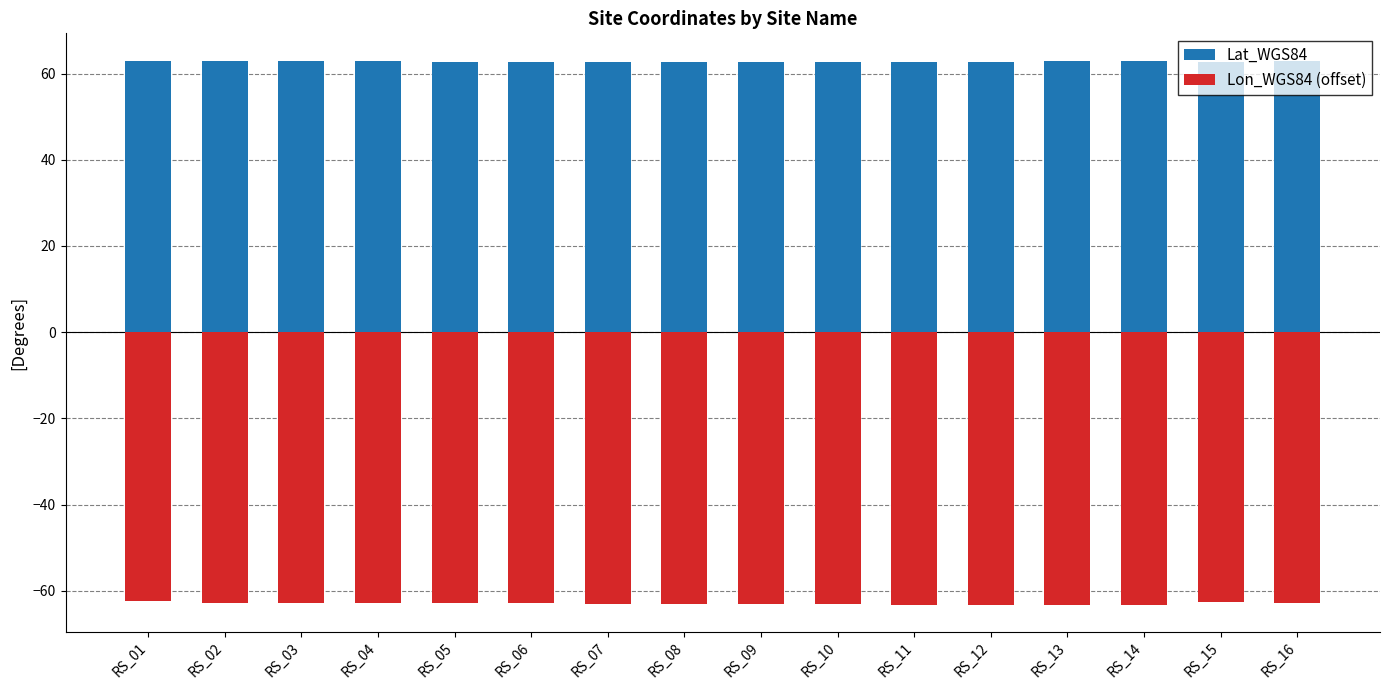

At which category does the chart reach its peak across all series?

RS_02